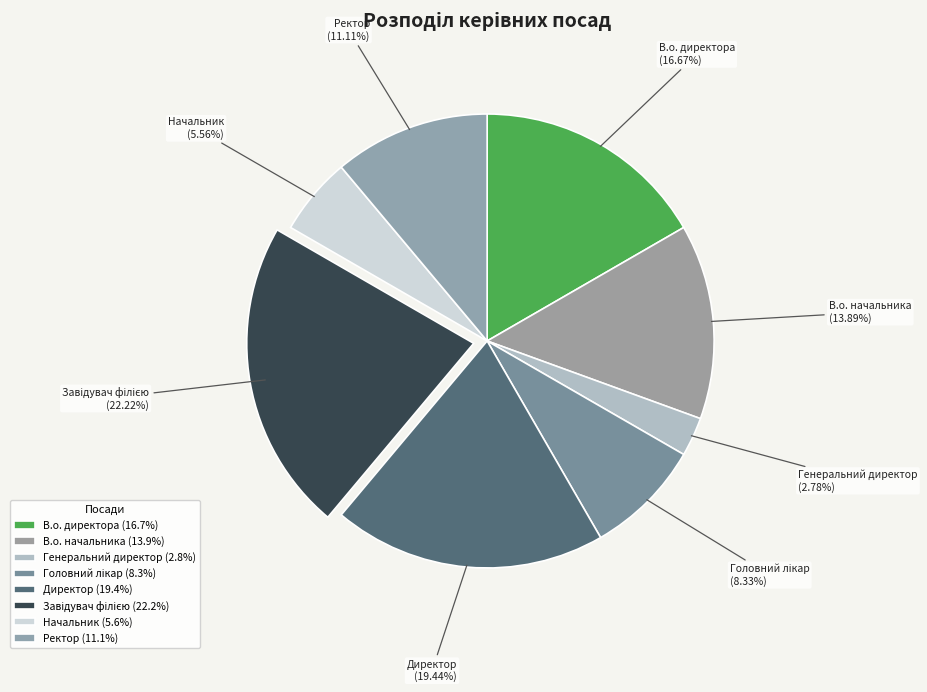

Is there a majority slice in this chart?

No